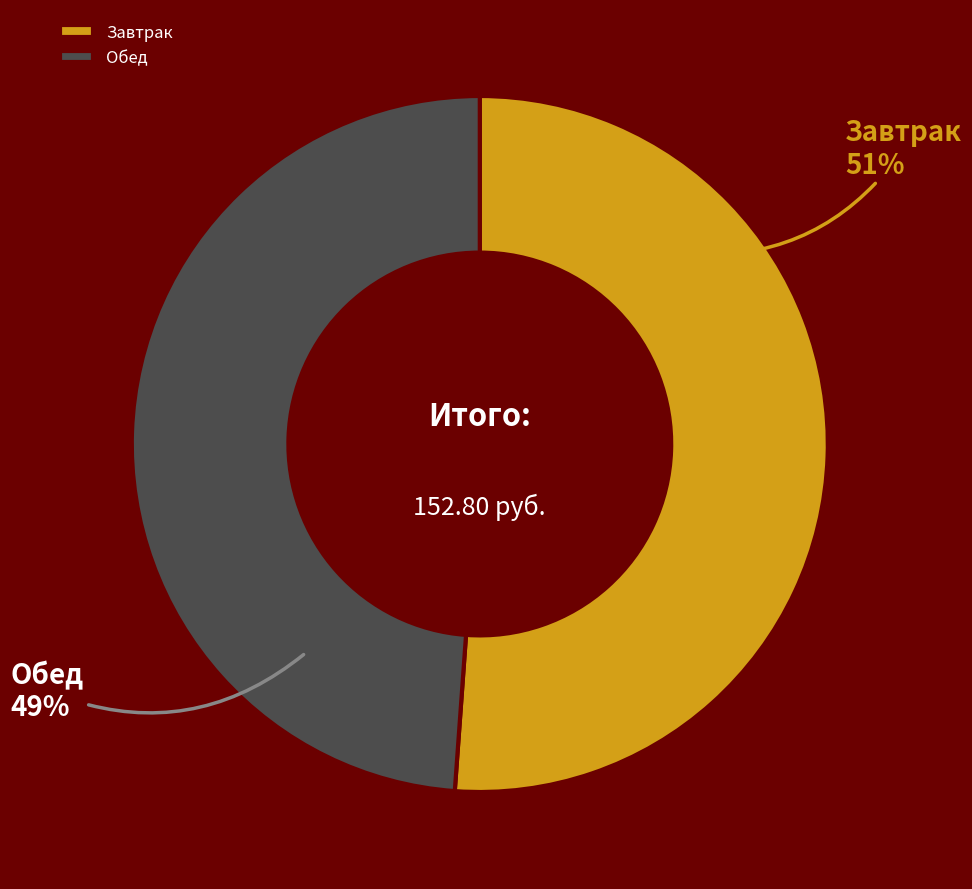

To the nearest percent, what is the difference between the Завтрак and Обед slice percentages?

2%